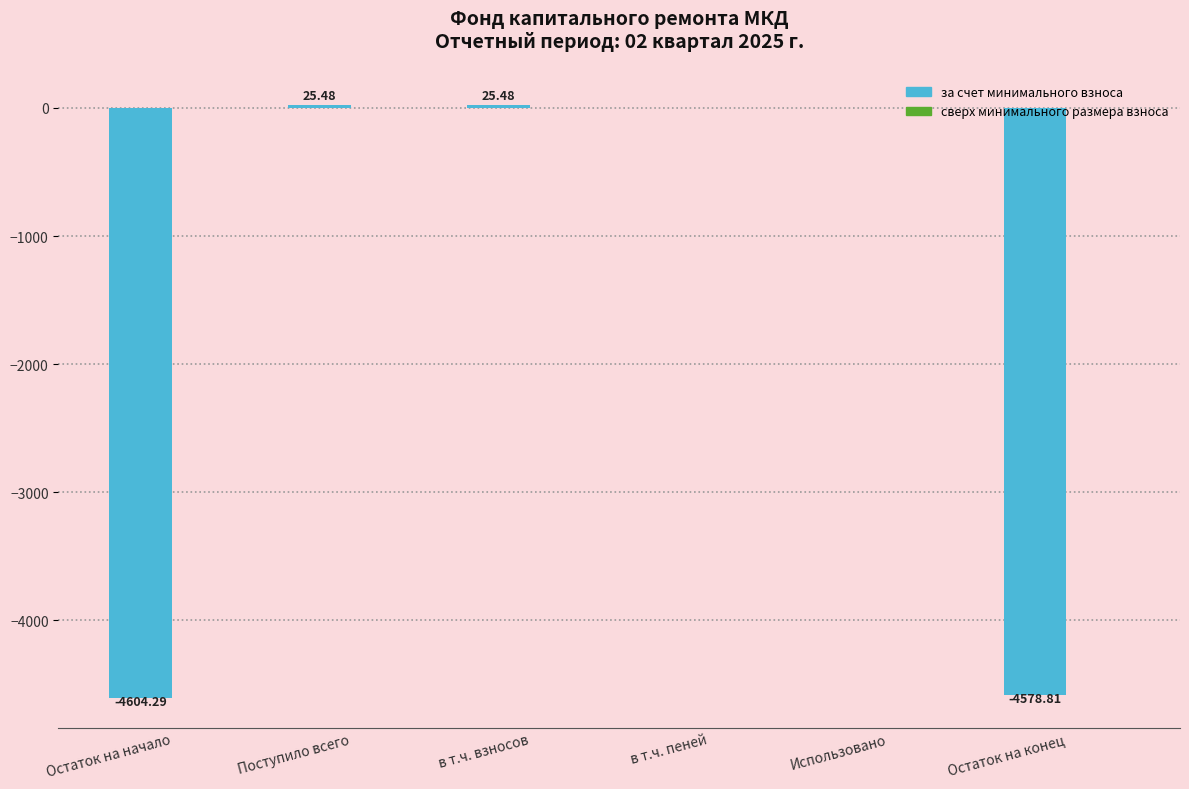

What is the sum of the values at Поступило всего and в т.ч. взносов?

51.0